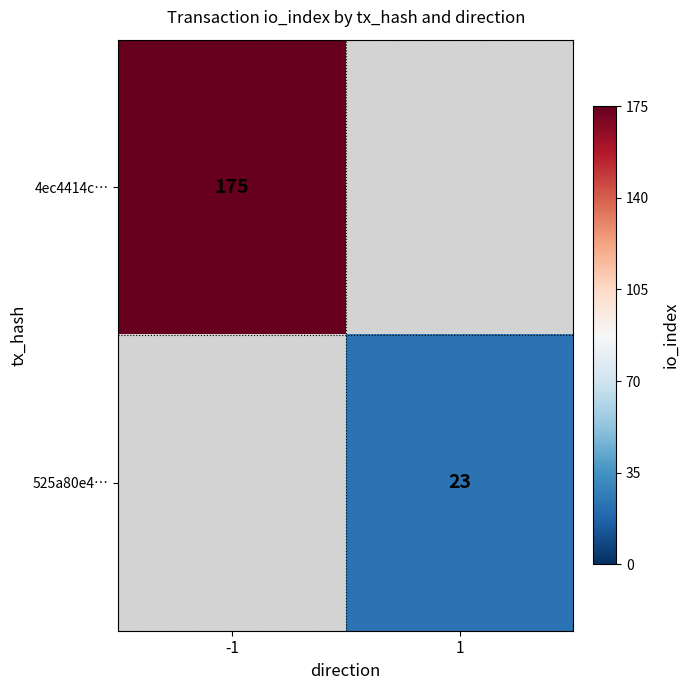

The 4ec4414c… series shows 175 at -1. True or false?

True